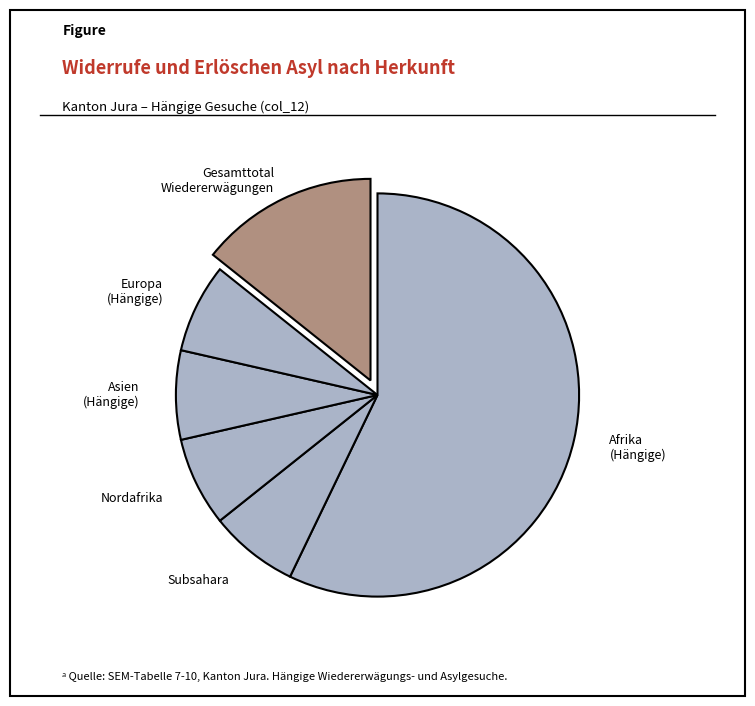

Is it true that Gesamttotal Wiedererwägungen is 14% of the pie?

True